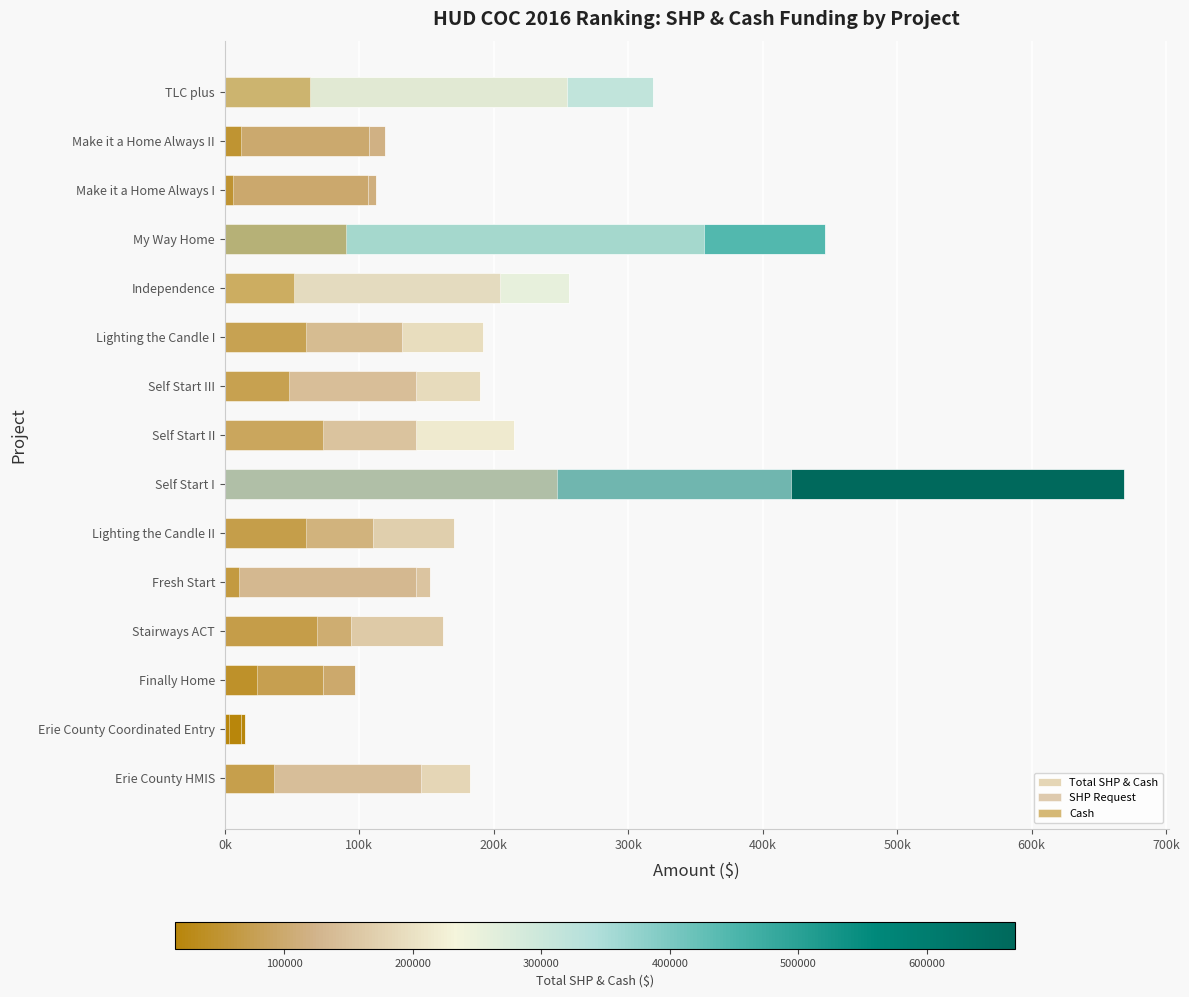

What is the sum of all Total SHP & Cash values?

3296869